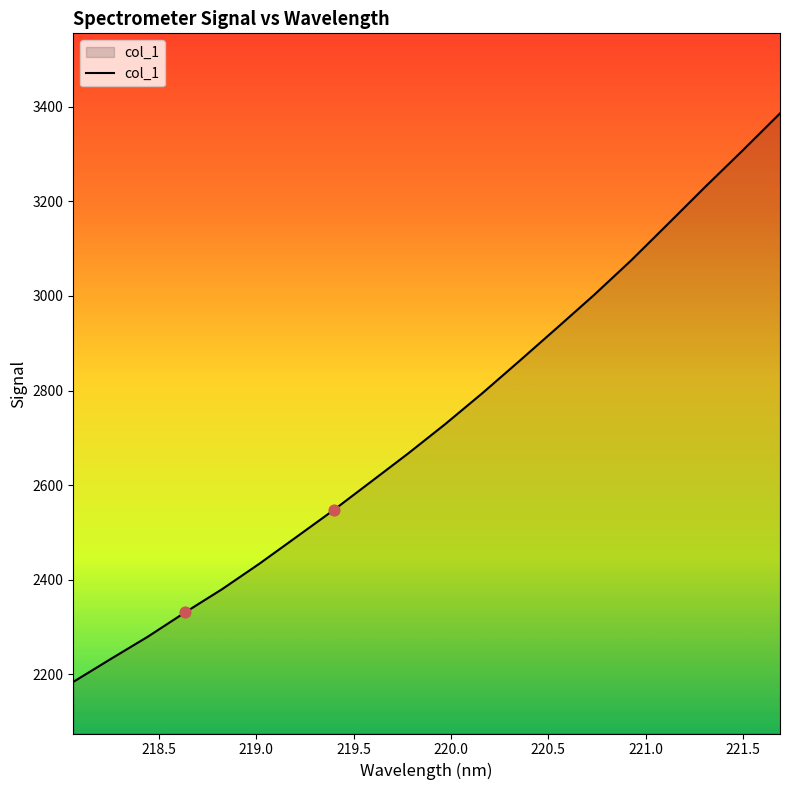

What is the minimum value shown in the chart?

2183.7